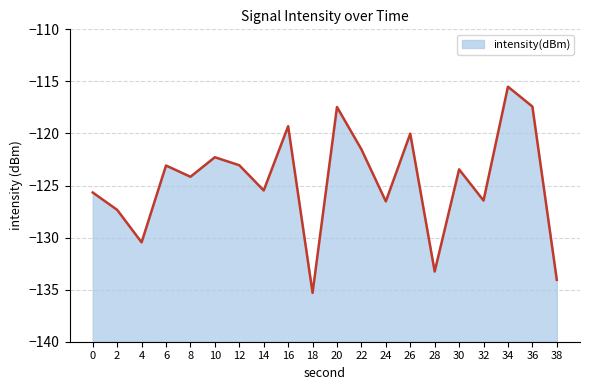

The chart shows a value of -120.0 at 26. True or false?

True